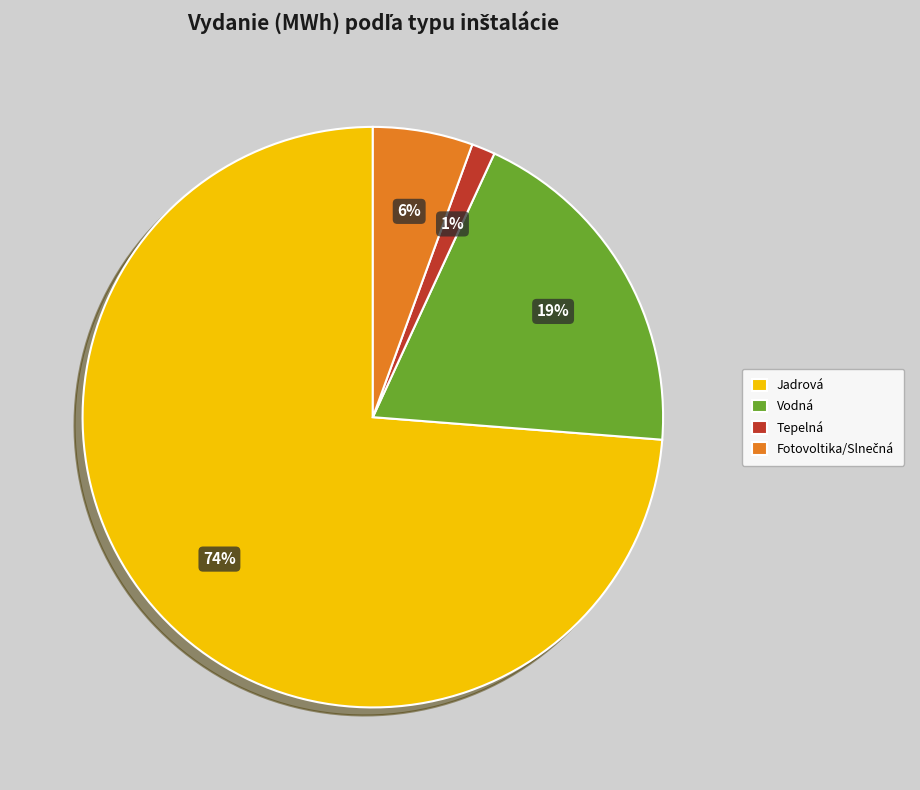

The Vodná slice represents 19% of the pie. True or false?

True